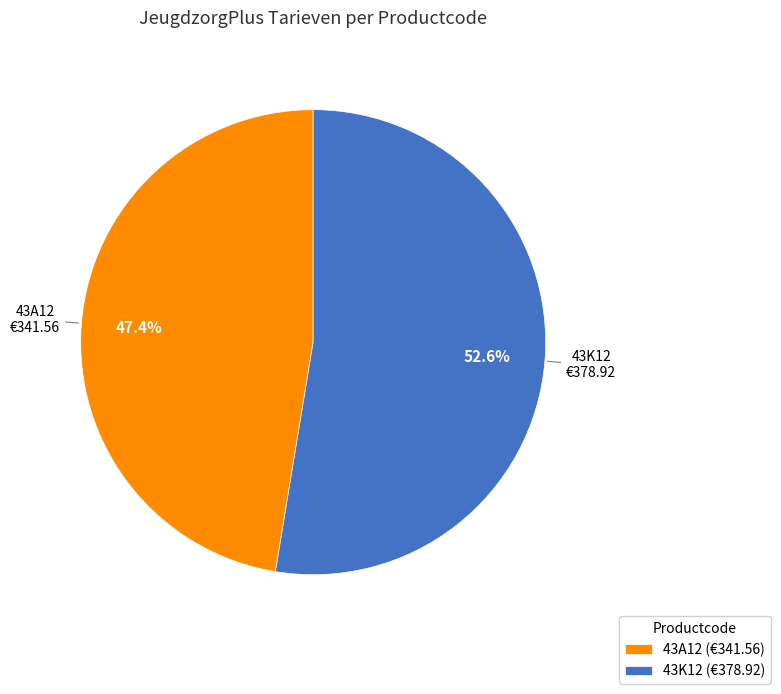

To the nearest percent, what portion does 43K12 represent?

53%